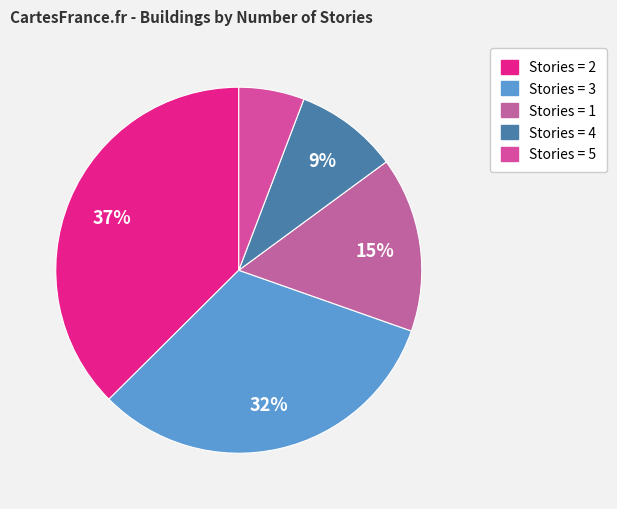

Count the number of slices in the pie.

5